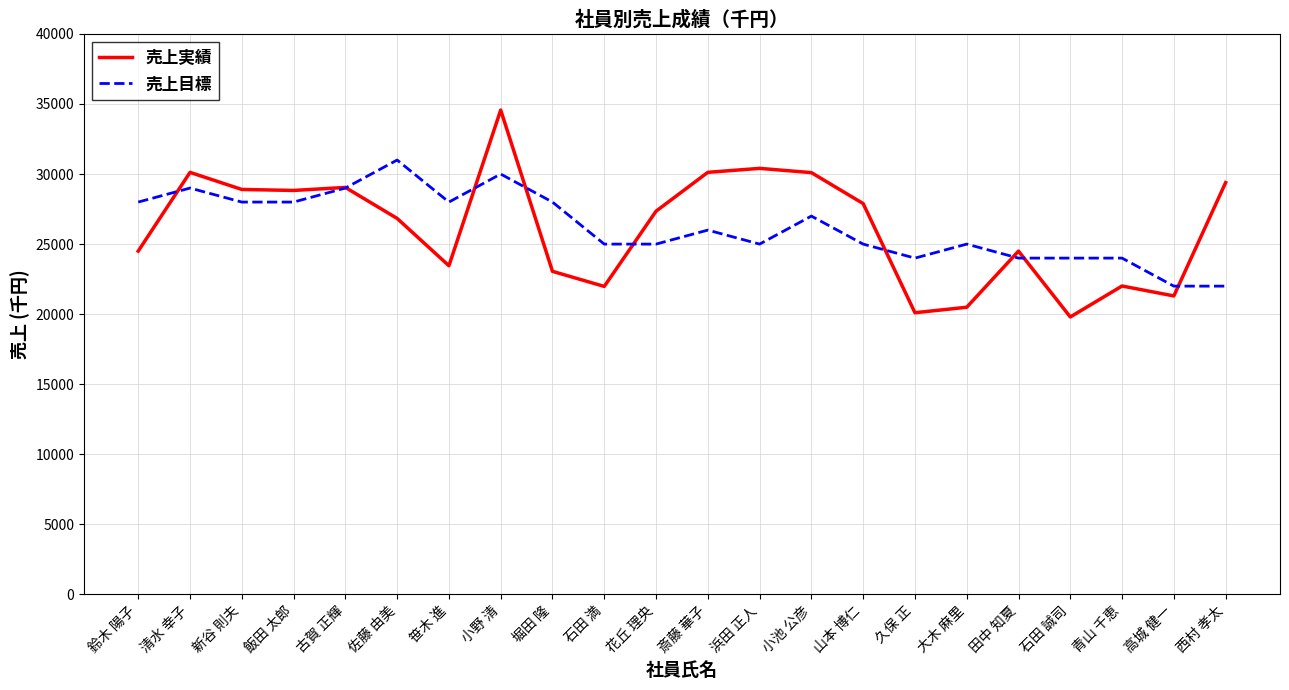

Rank the series by their maximum value, from highest to lowest.

売上実績, 売上目標